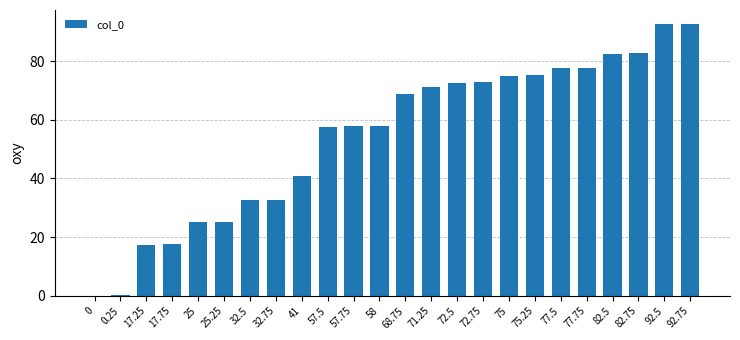

What is the approximate value at 82.75?

82.8